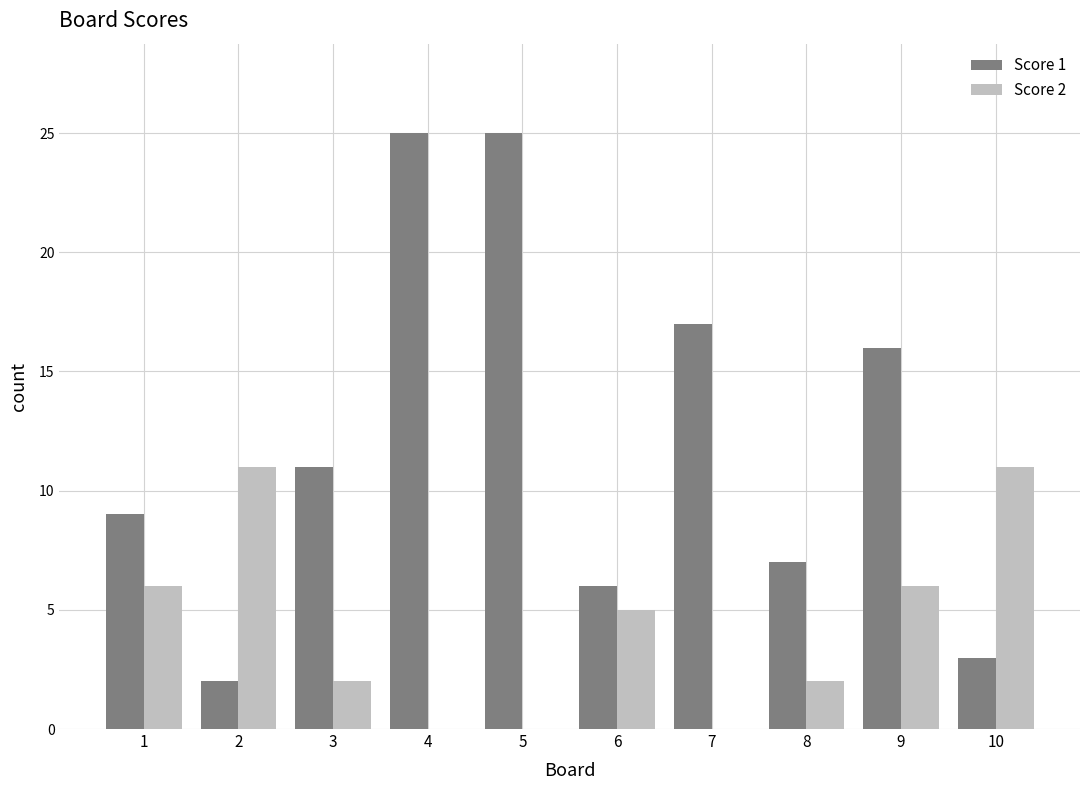

How many data points does each series have?

10